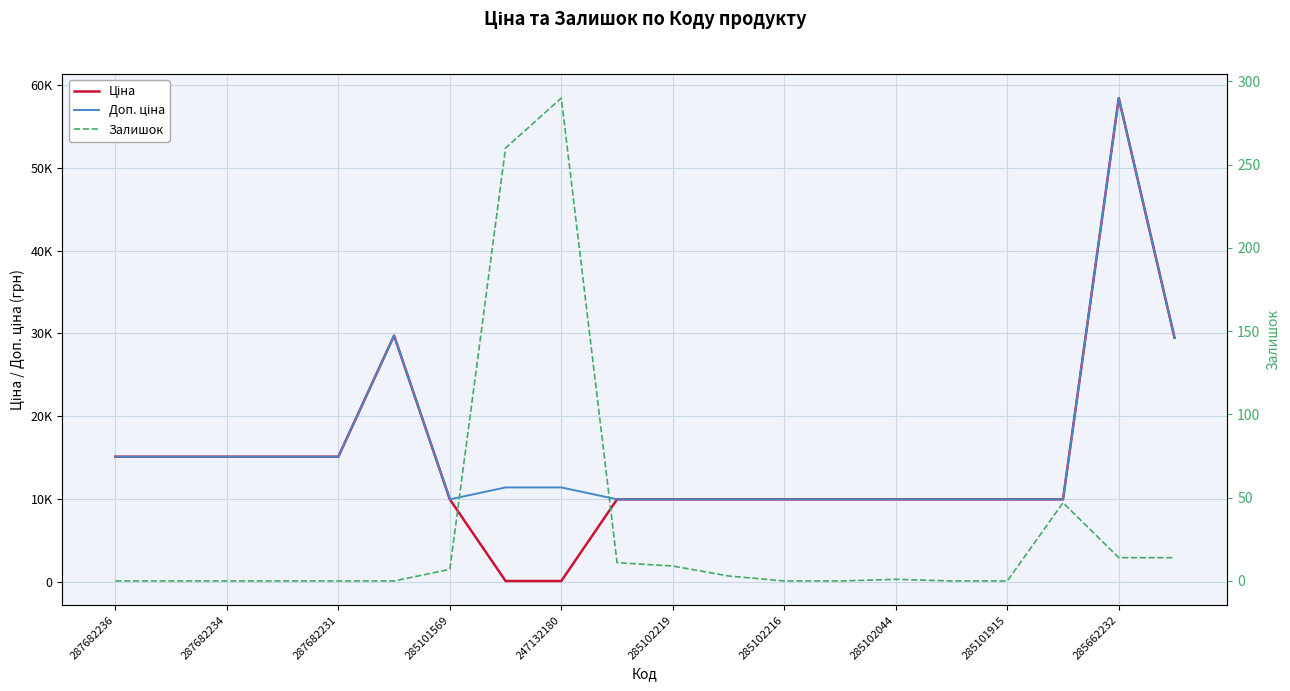

The Залишок series shows 0.0 at 13. True or false?

True